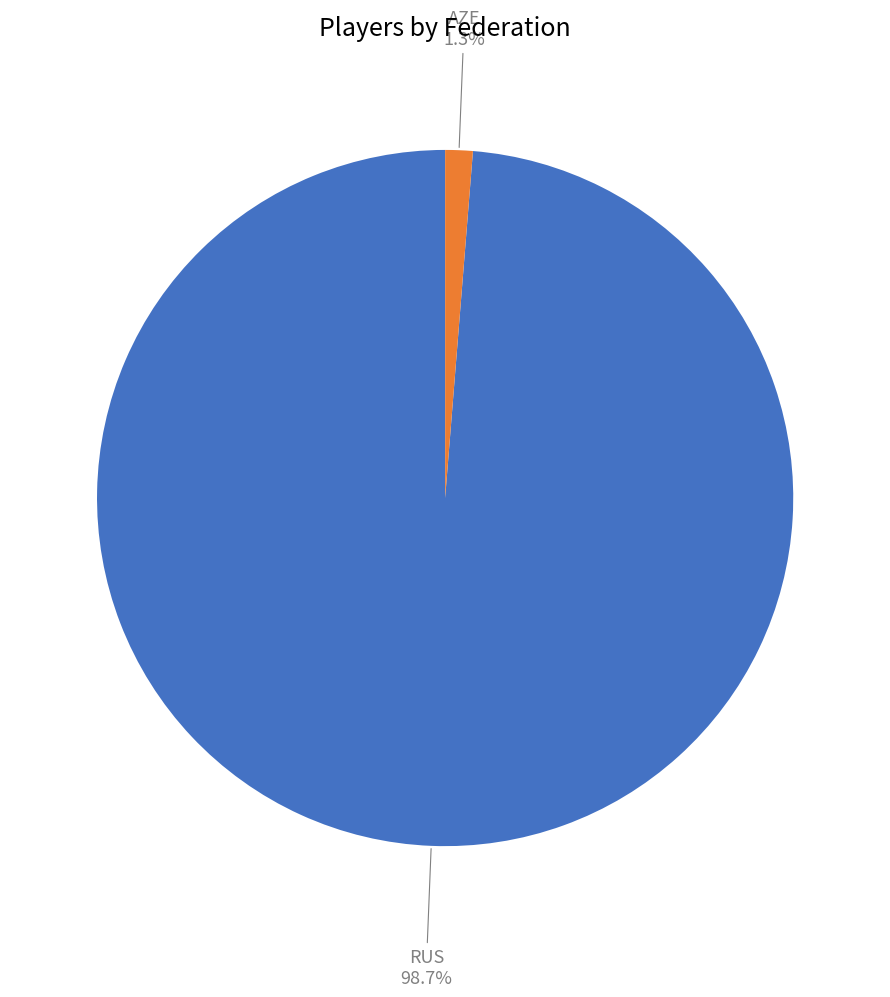

To the nearest percent, what is the average slice percentage?

50%